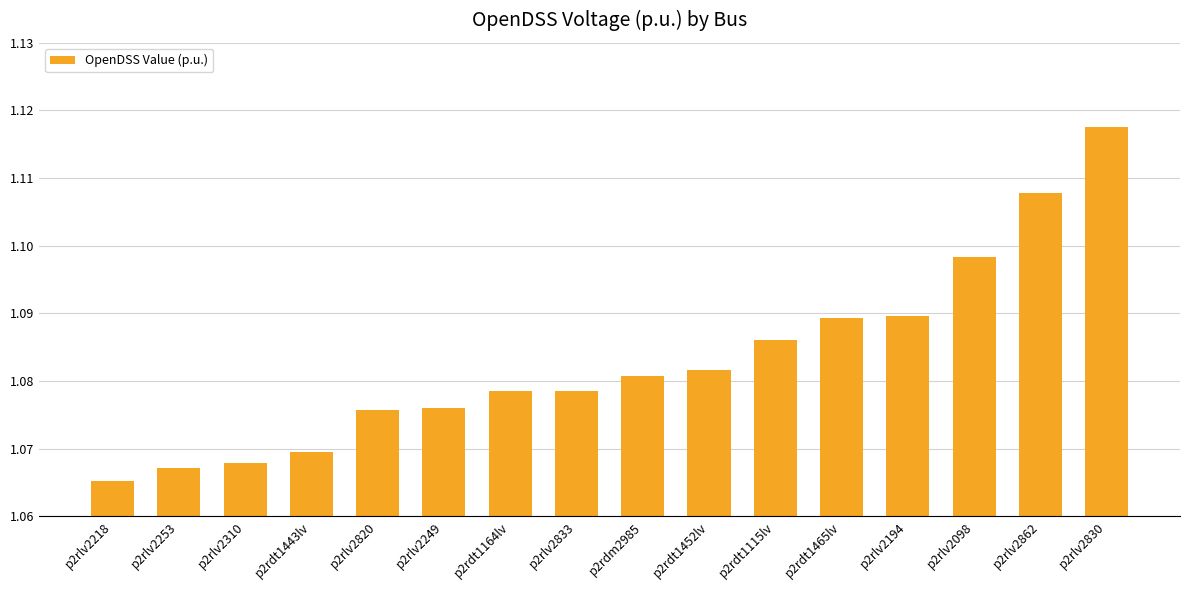

At which category does the chart reach its peak across all series?

p2rlv2830